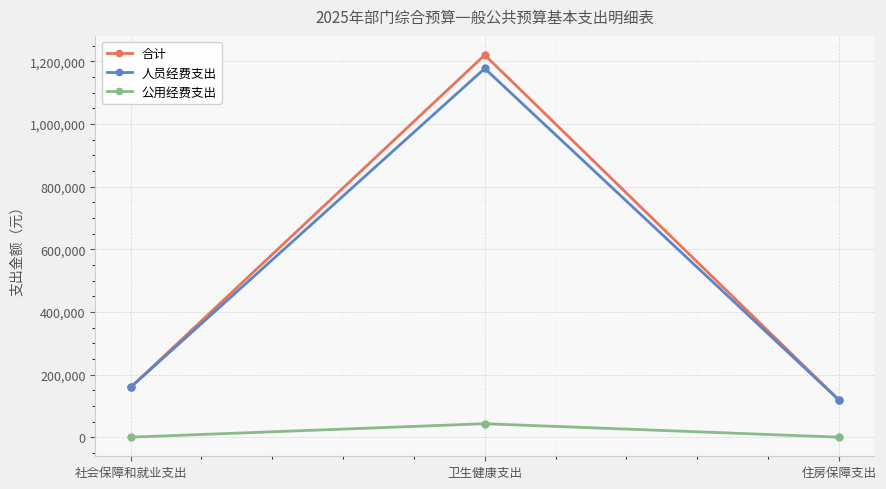

True or false: 人员经费支出 has a value of 1702471 at 卫生健康支出.

False